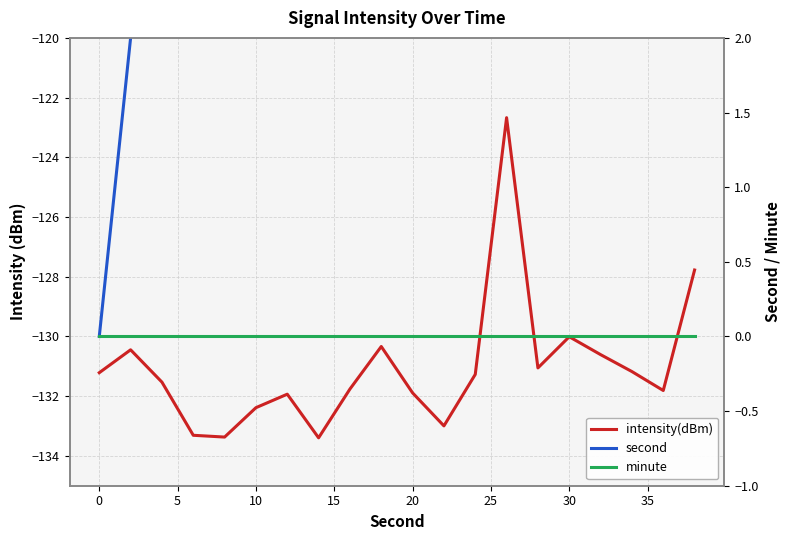

What is the value of the intensity(dBm) point at the 7th from the left?

-131.9